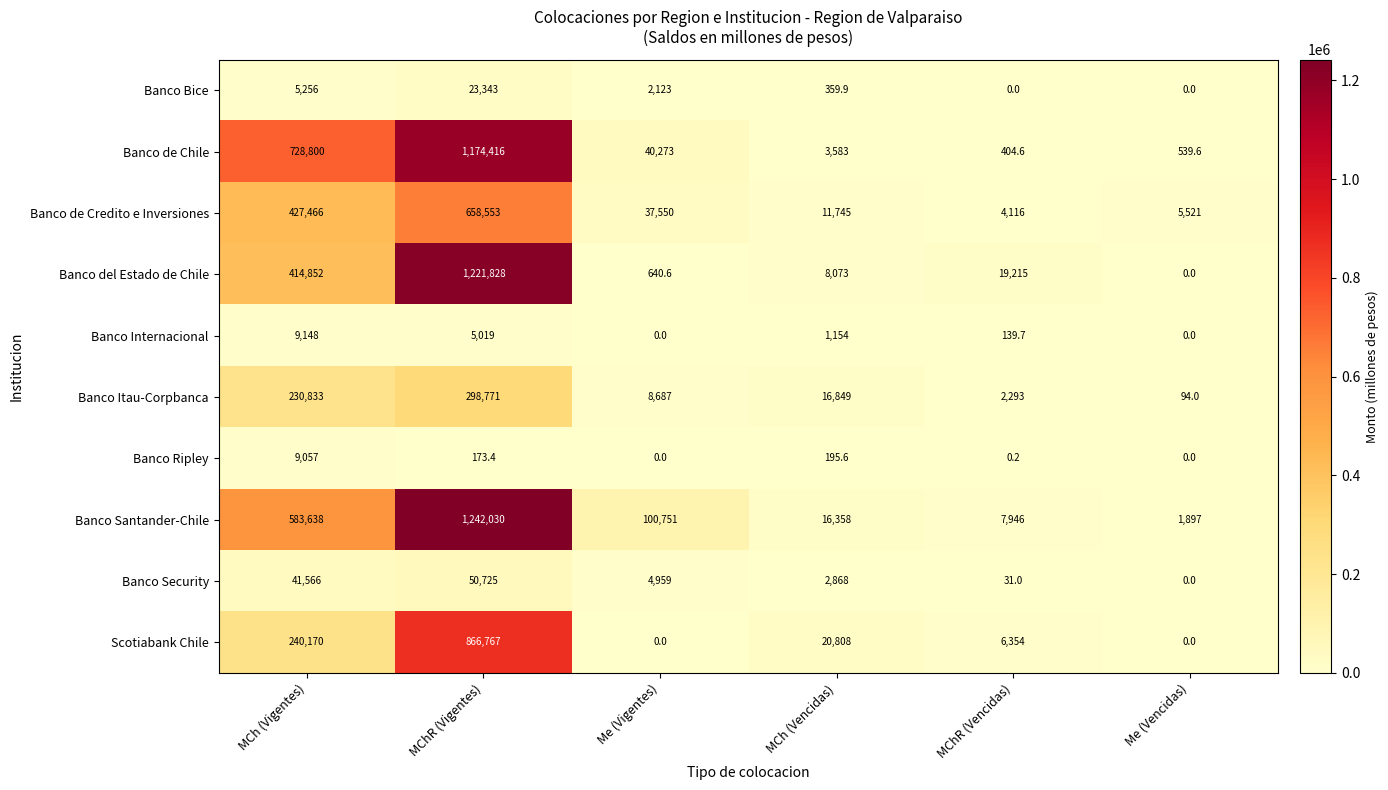

What is the maximum value shown in the chart?

1242030.0